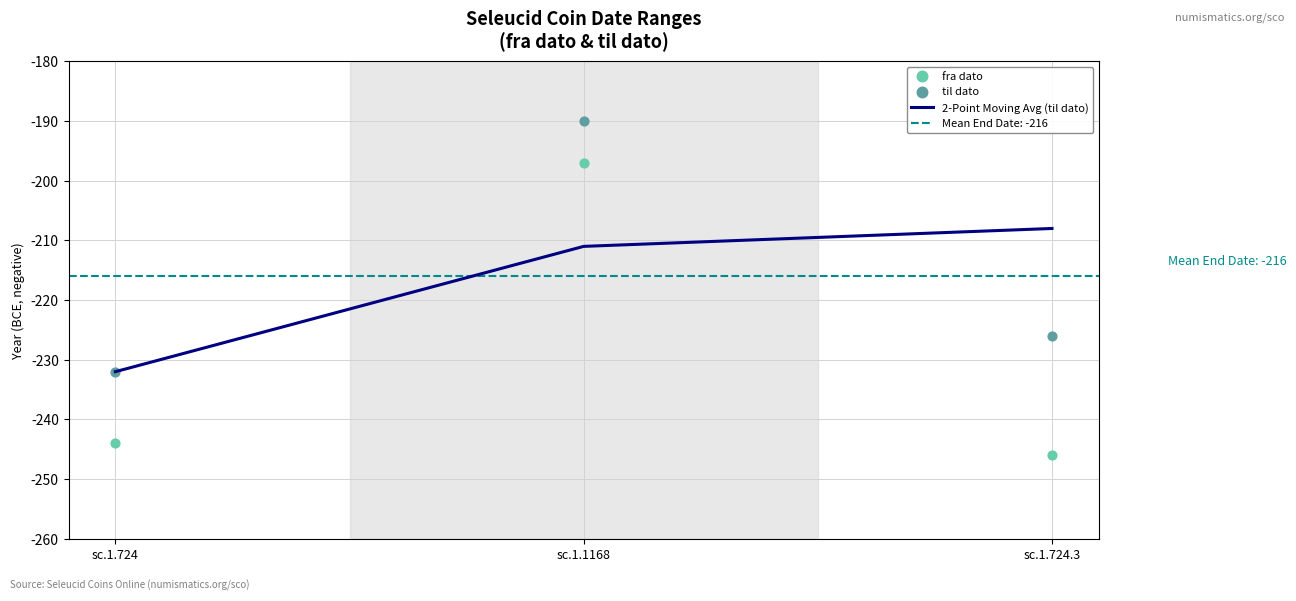

Which series has the largest total across all categories?

til dato